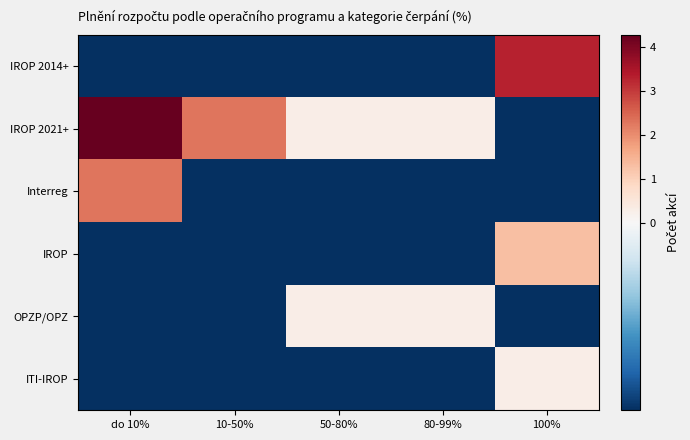

What is the greatest value displayed?

4.3